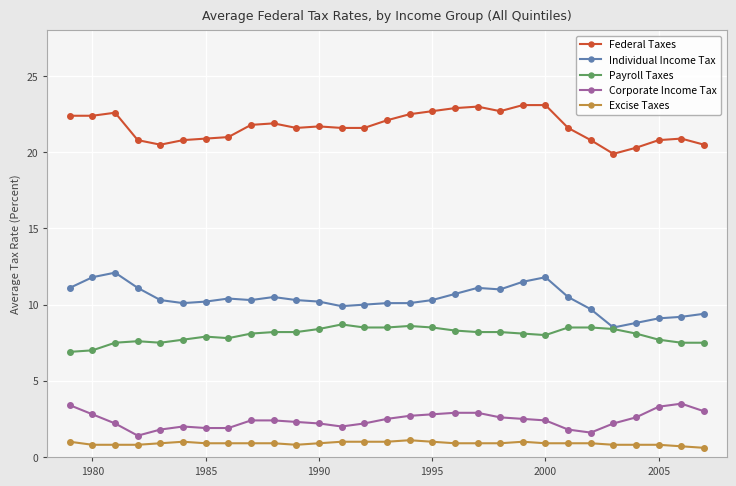

Which series has the largest total across all categories?

Federal Taxes